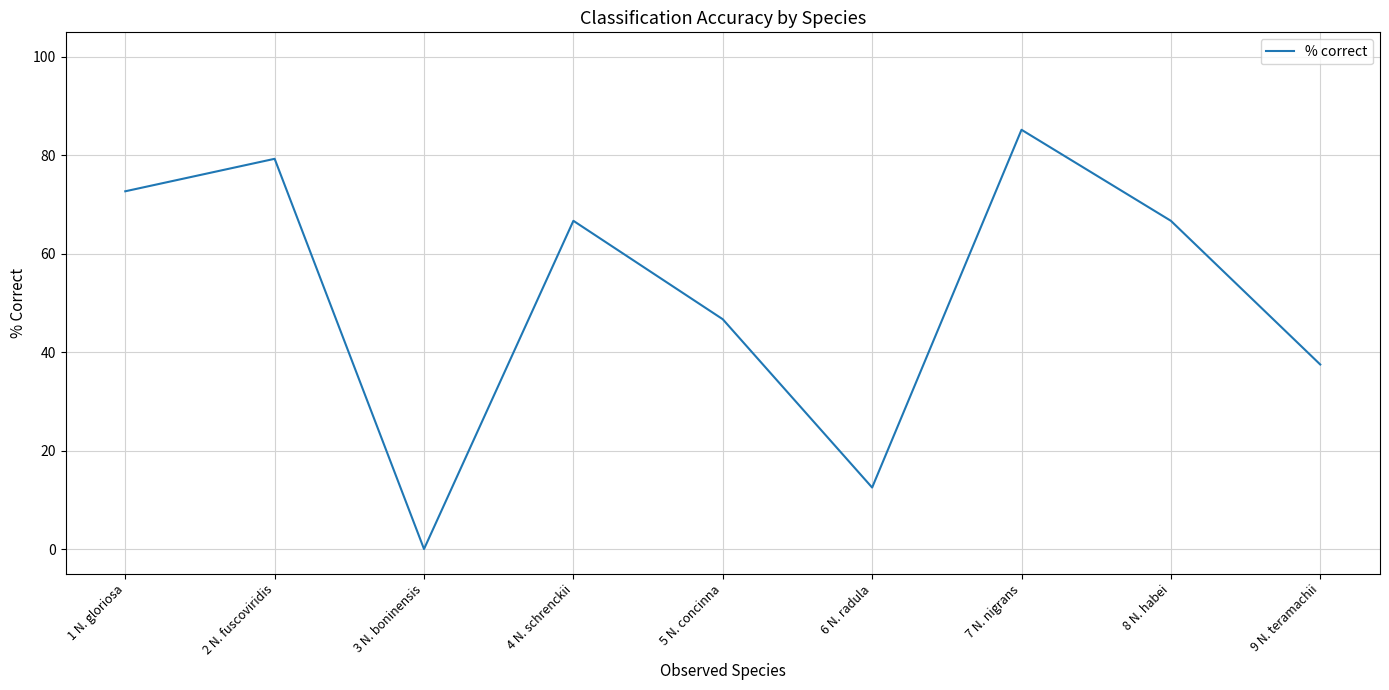

What is the change in value from 2 N. fuscoviridis to 8 N. habei?

-12.6